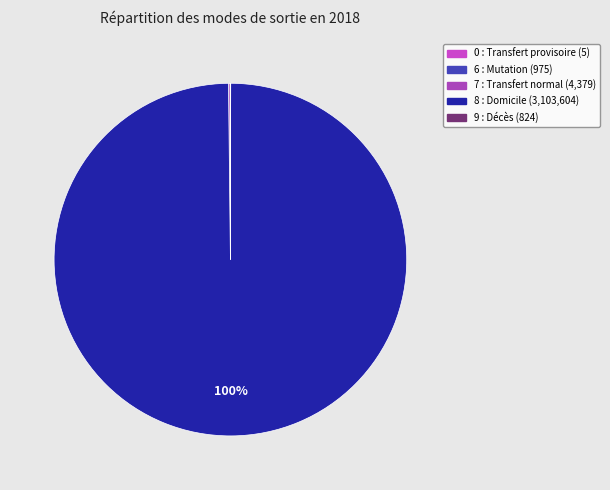

What is the change in value from 0 : Transfert provisoire to 6 : Mutation?

+970